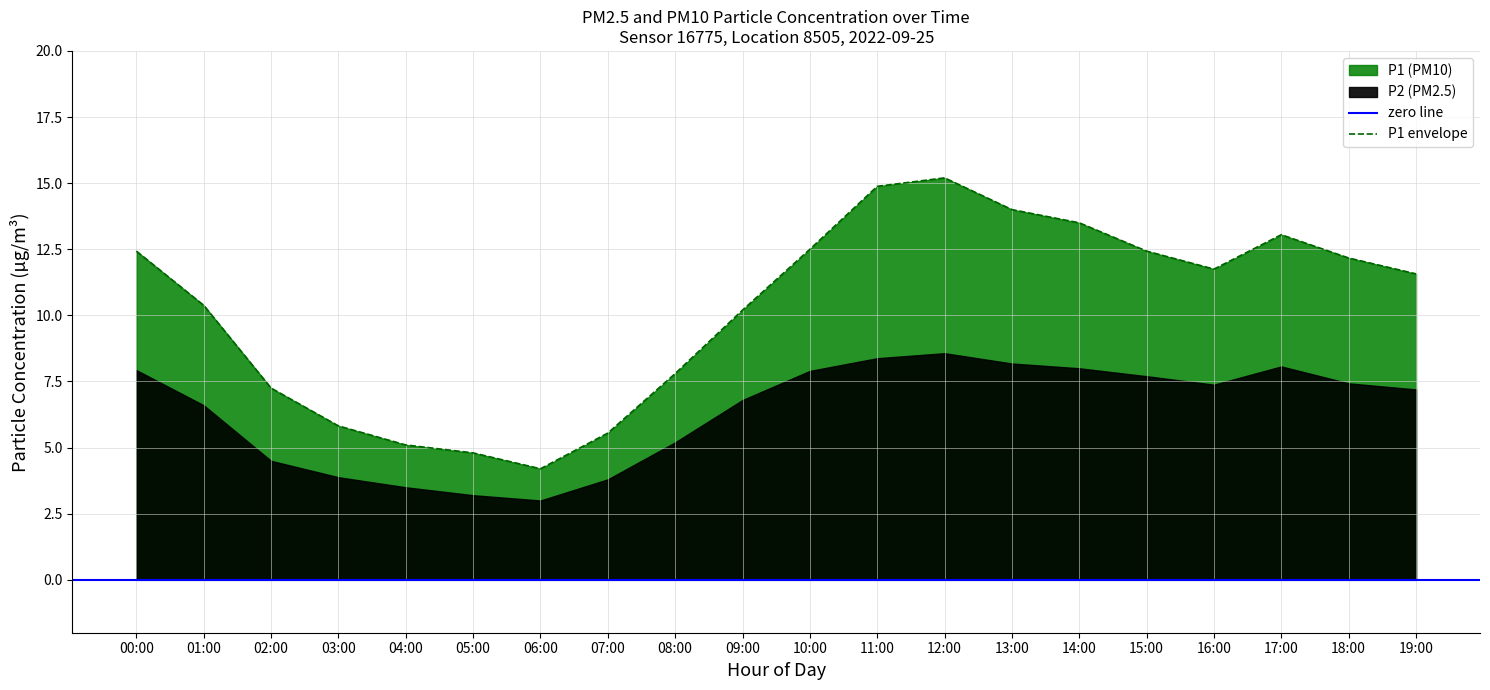

Which category has the lowest value across all series?

06:00